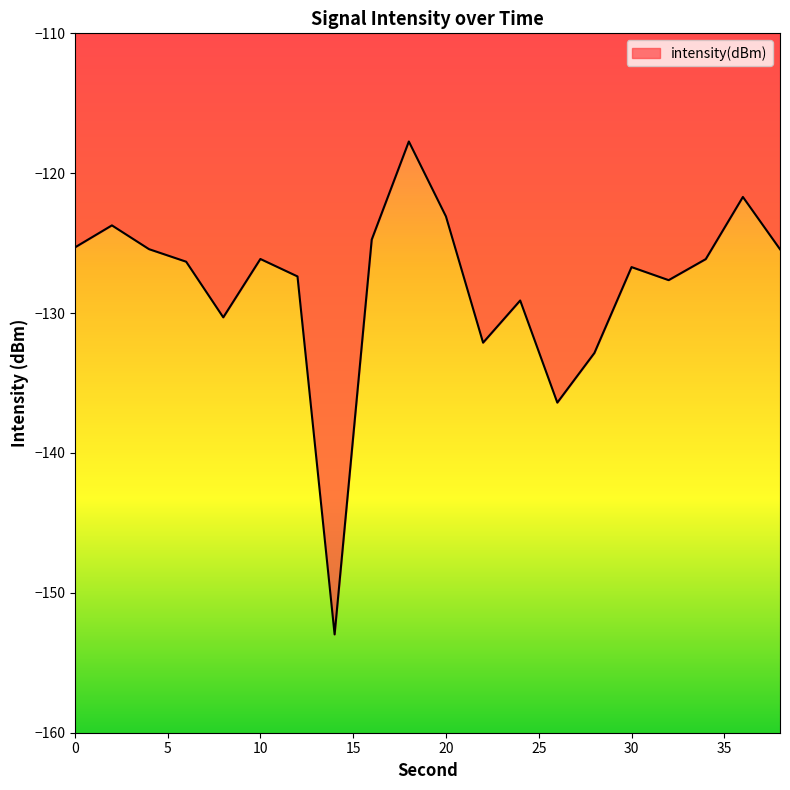

What is the difference between the maximum and minimum values?

35.2